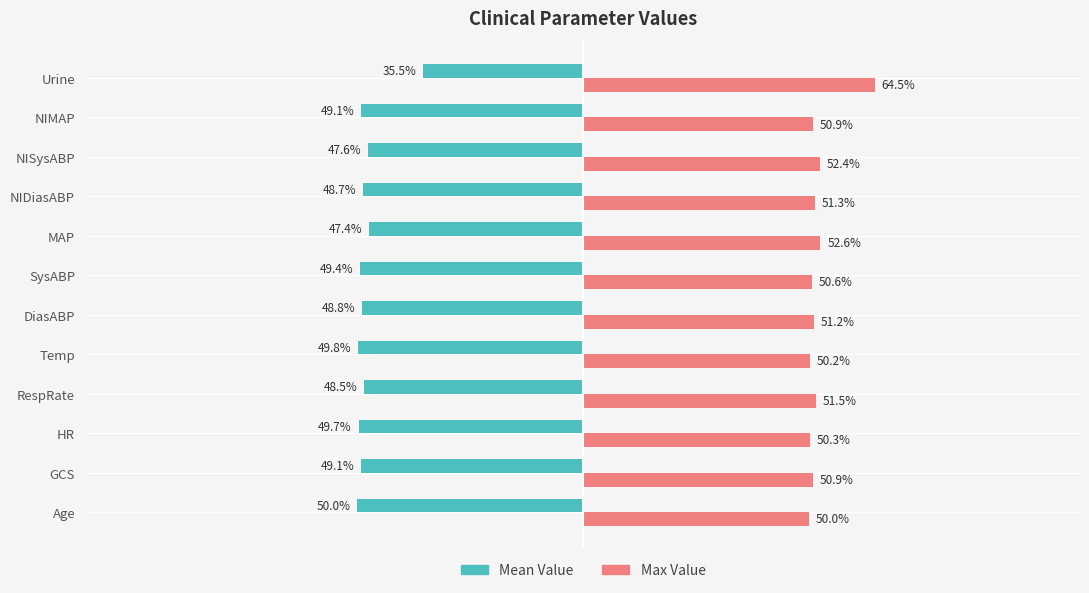

Which label corresponds to the largest value in the chart?

Urine